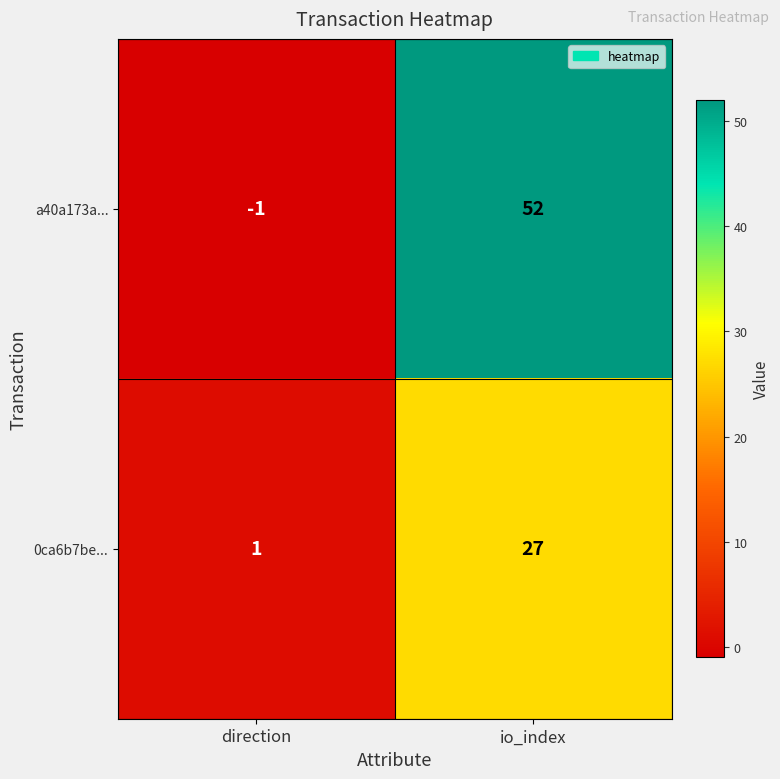

Reading right to left, what are all the values shown in this chart?

a40a173a...: 52	-1
0ca6b7be...: 27	1